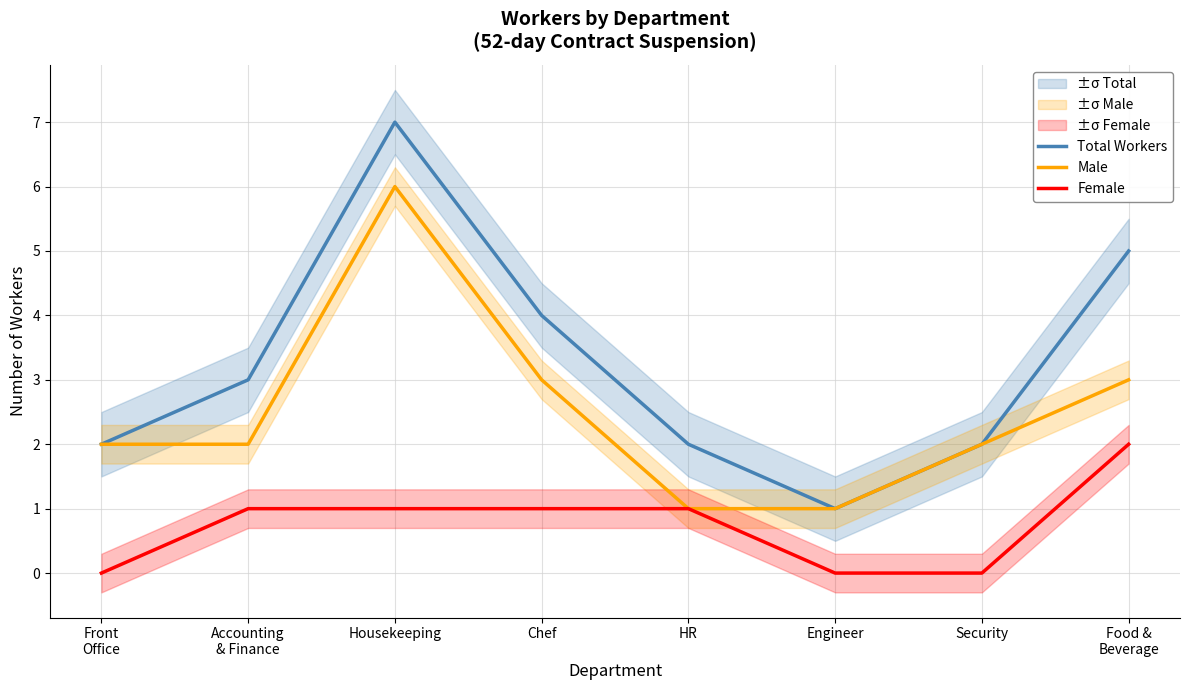

True or false: Male and Female intersect in this chart.

False